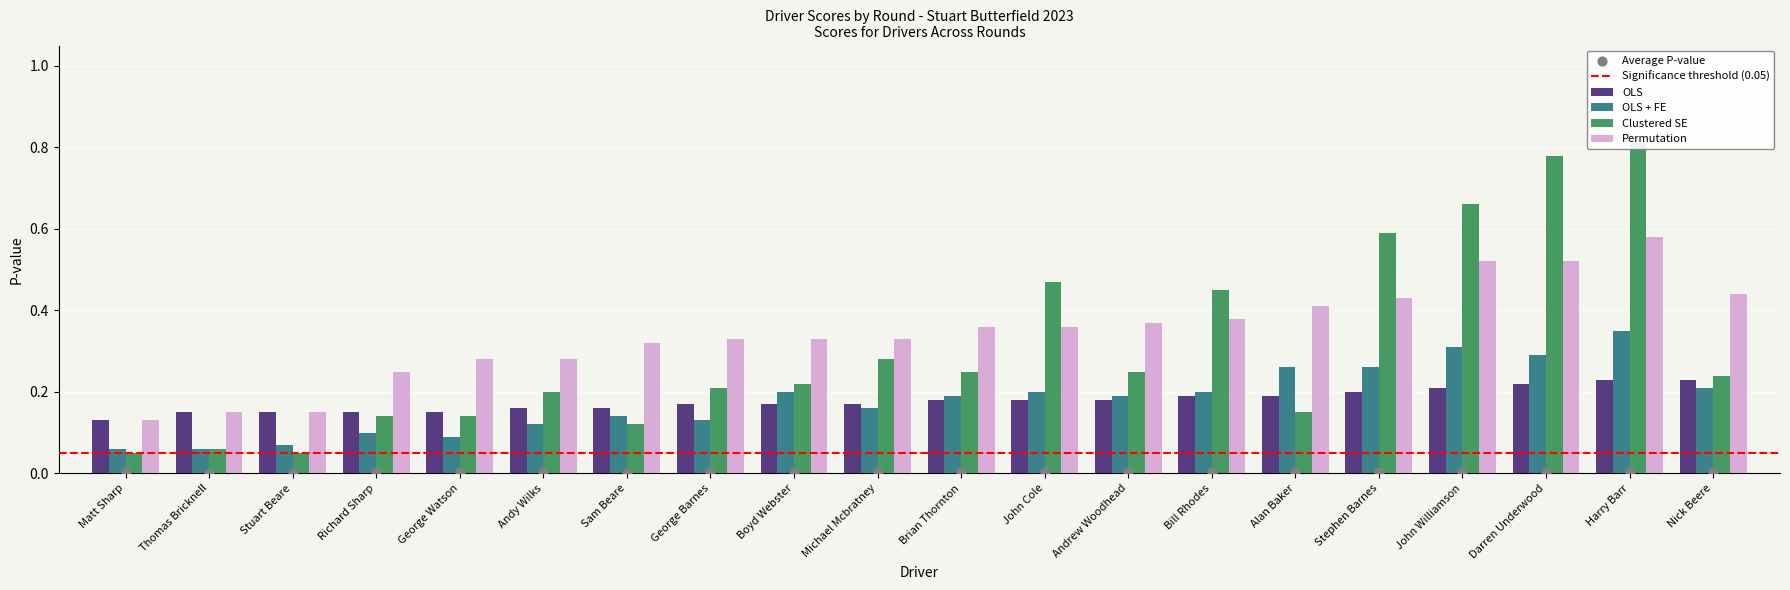

Which series contains the highest Y value?

Clustered SE